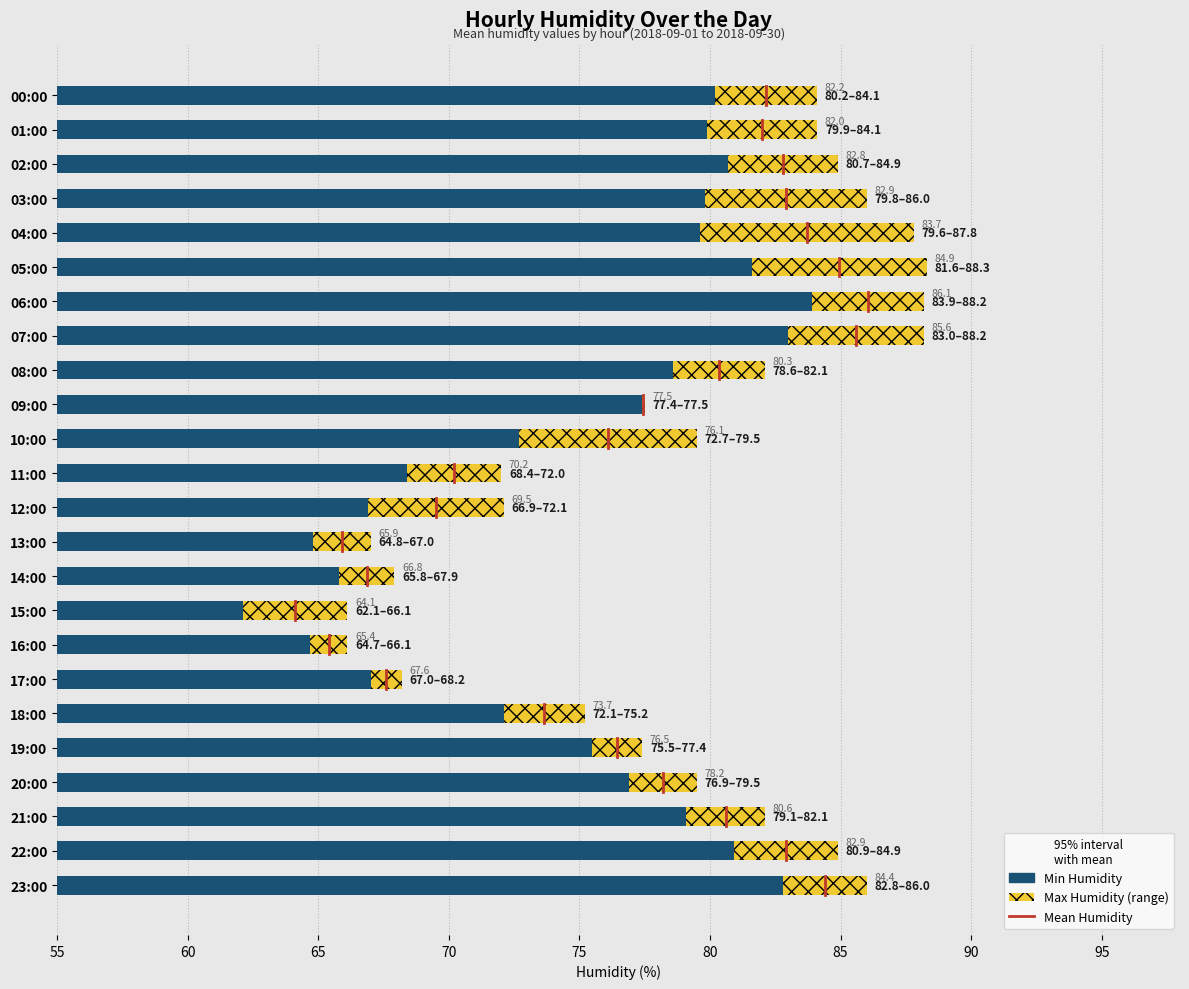

True or false: Max Humidity has a value of 11.3 at 10:00.

False